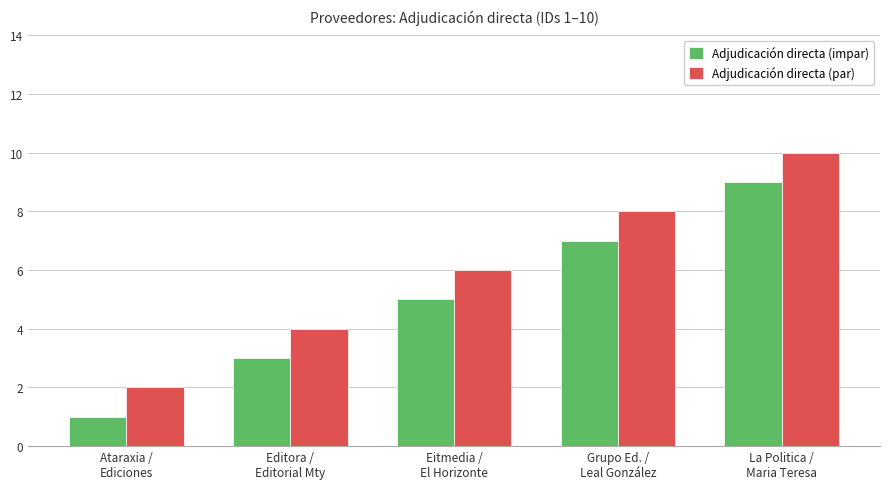

Which series has the largest total across all categories?

Adjudicación directa (par)